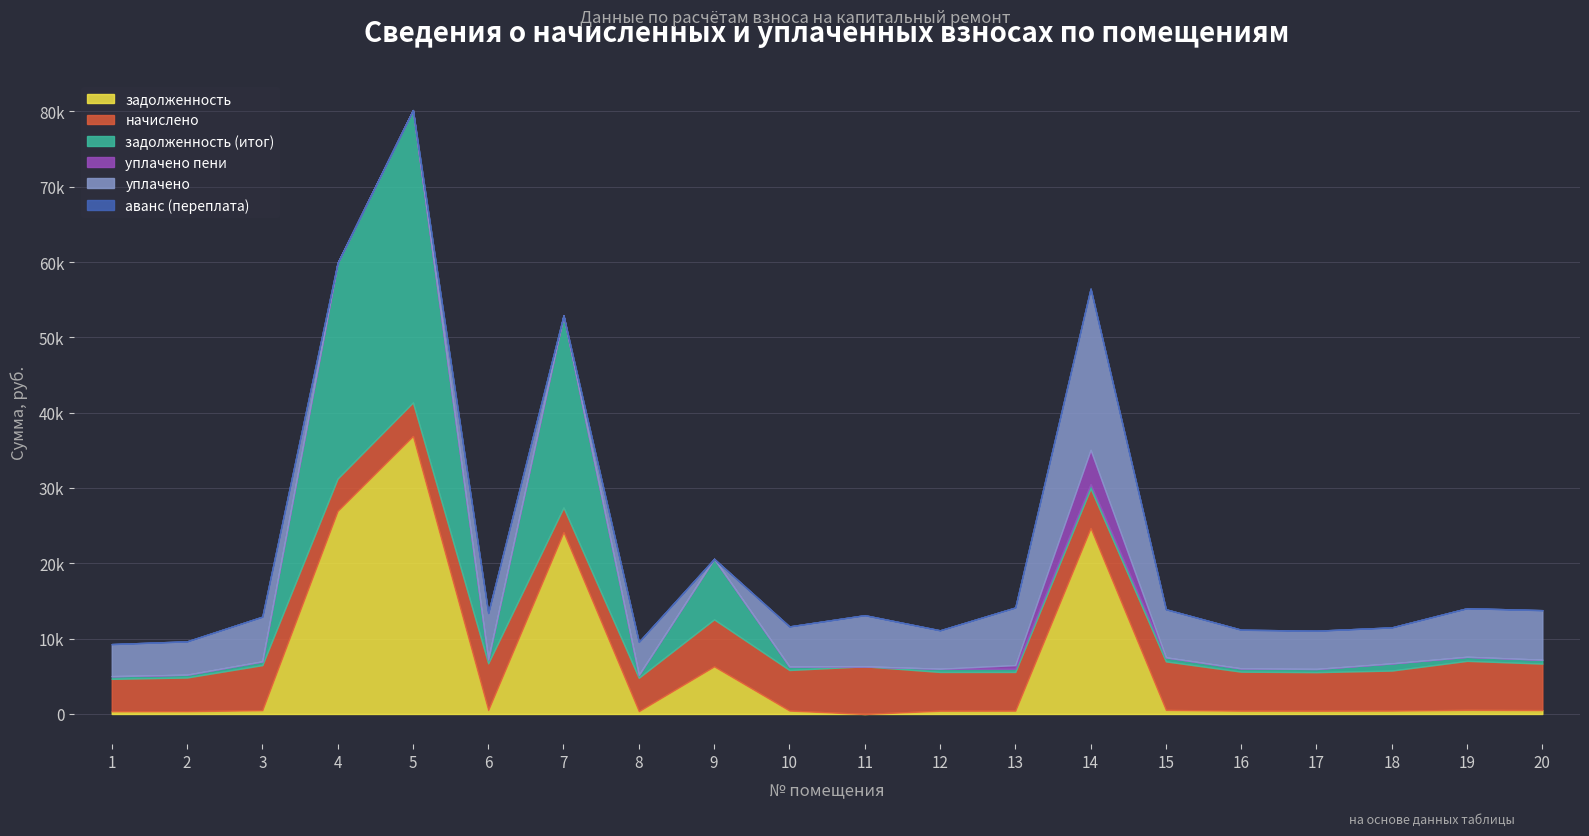

Where is the first local maximum for уплачено пени?

14